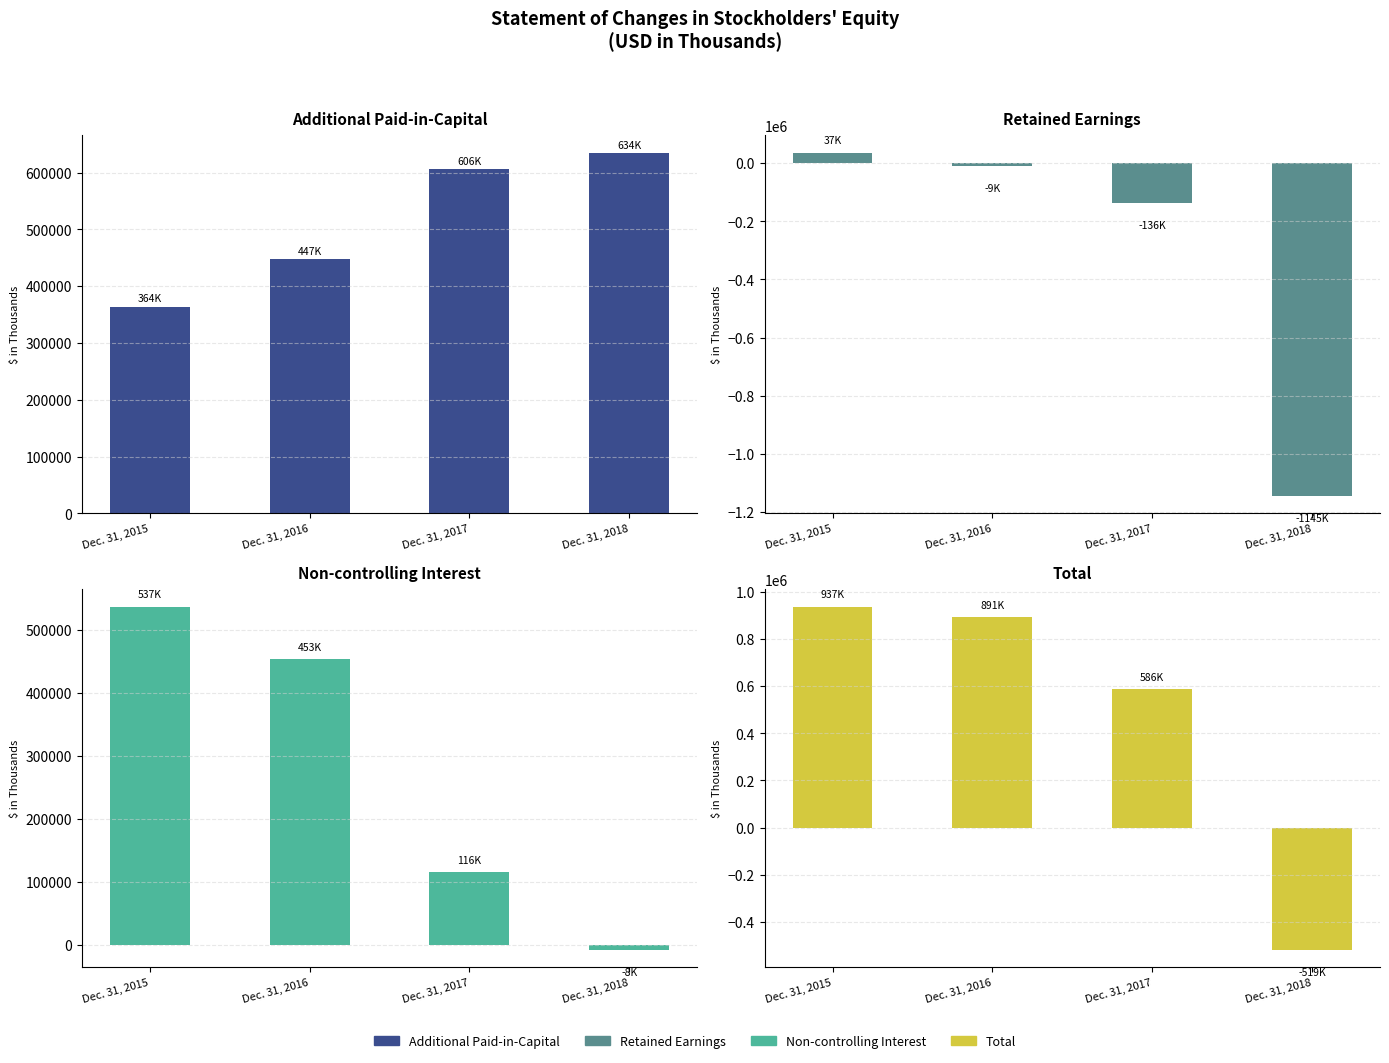

Are the bars grouped side by side (vs. stacked)?

Yes